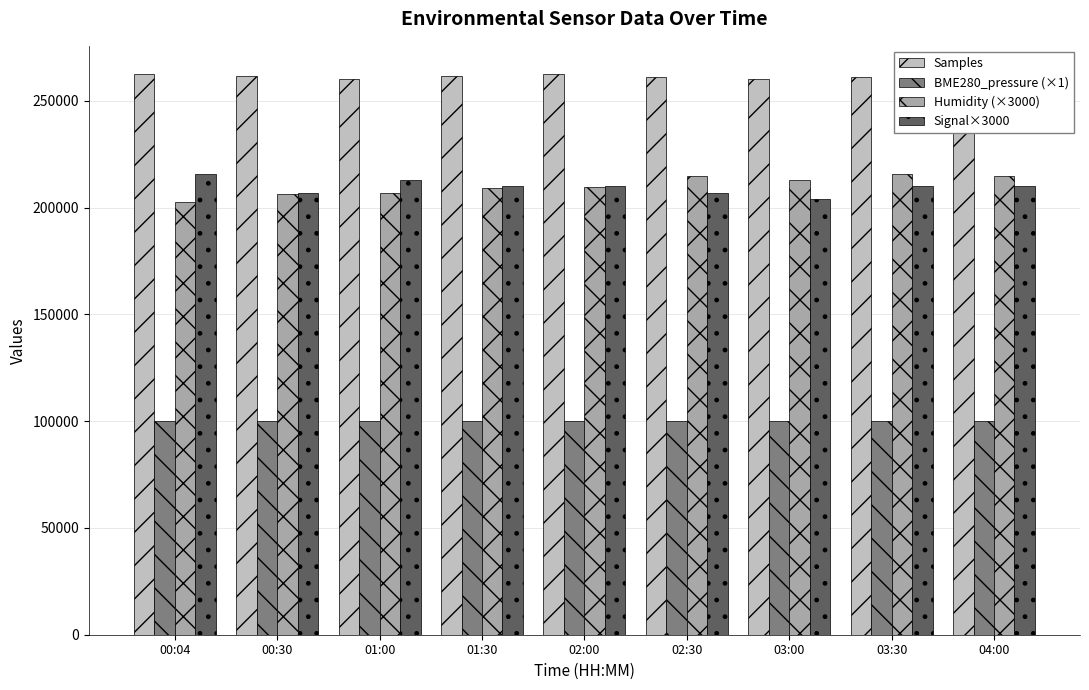

What is the sum of all Signal×3000 values?

1887000.0